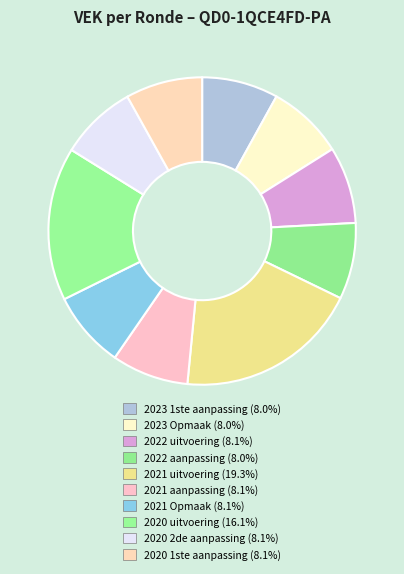

What is the change in value from 2023 1ste aanpassing to 2021 aanpassing?

+3